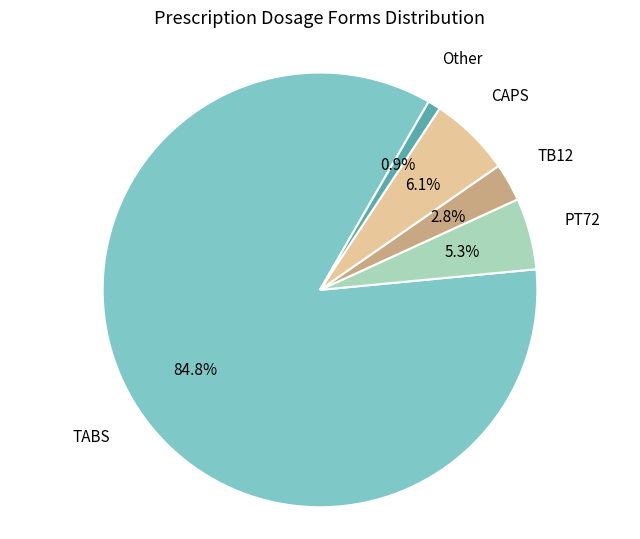

Is there a majority slice in this chart?

Yes